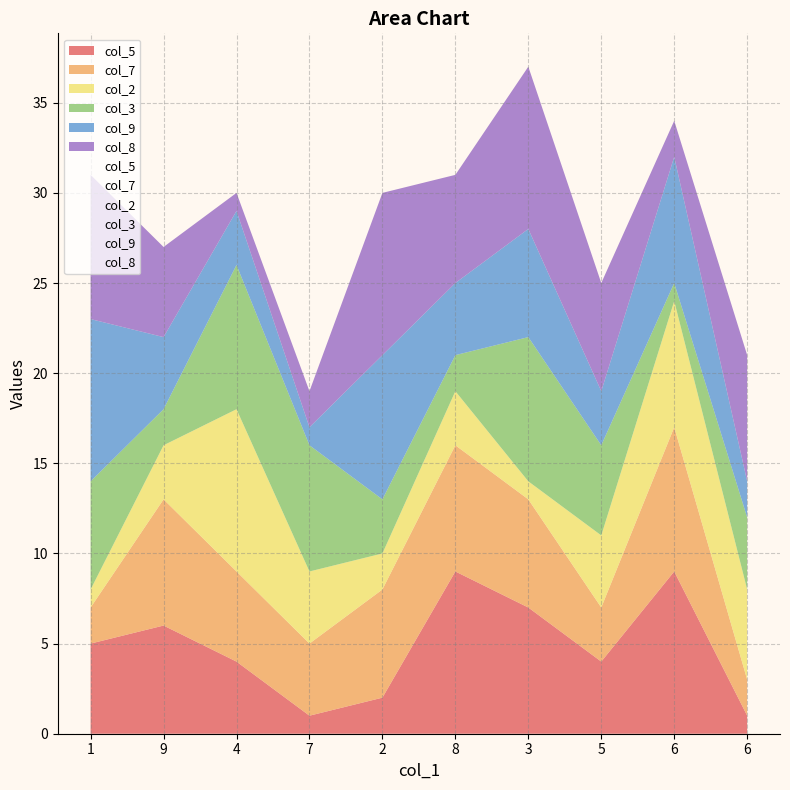

How many intersections are there between col_3 and col_9?

5